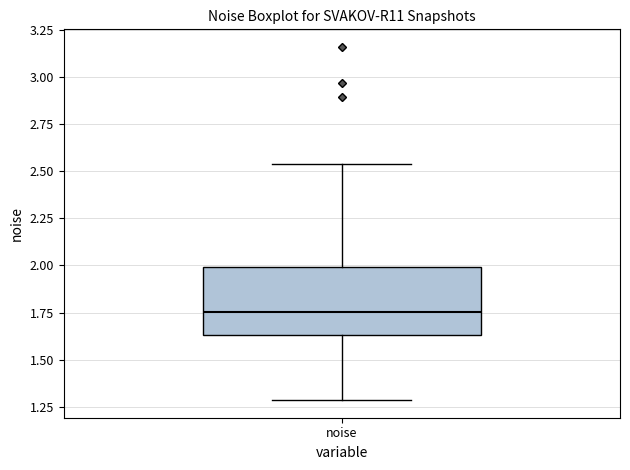

Where is the upper edge of the box for noise on the y-axis? The values are not printed on the chart, so give them approximately, as read against the axis.

2.00